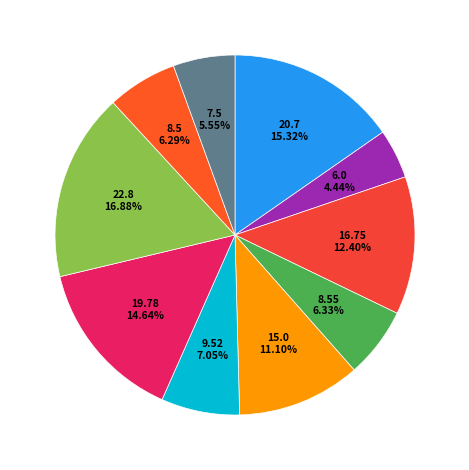

How many slices are in this pie chart?

10